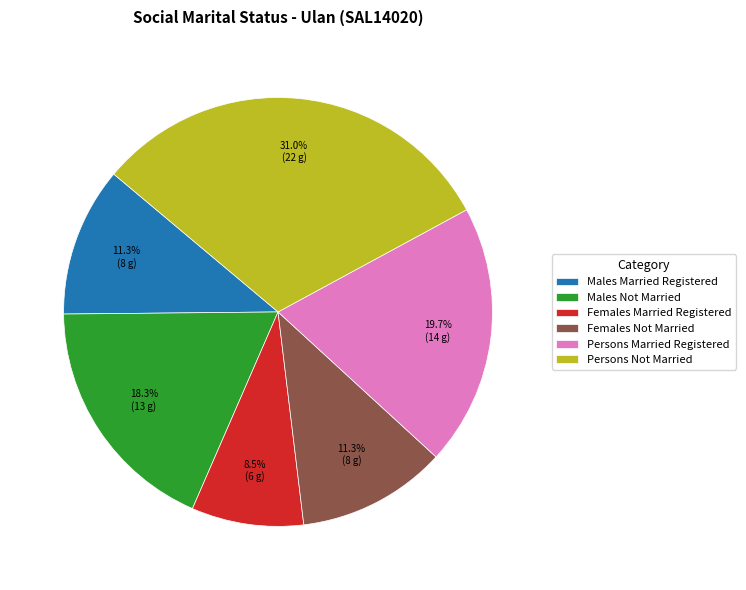

The Males Not Married slice represents 29% of the pie. True or false?

False